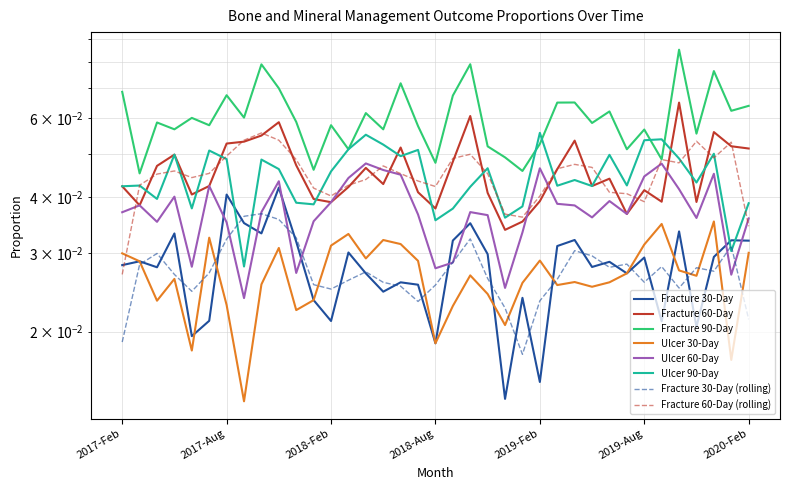

Which category has the highest value in the Ulcer 60-Day series?

2018-Apr